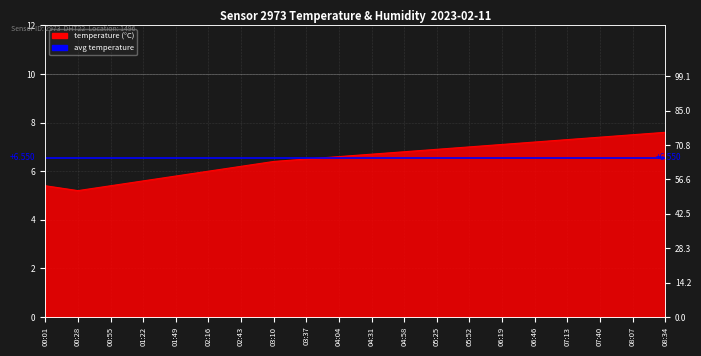

Where does the data first go above 6?

02:43